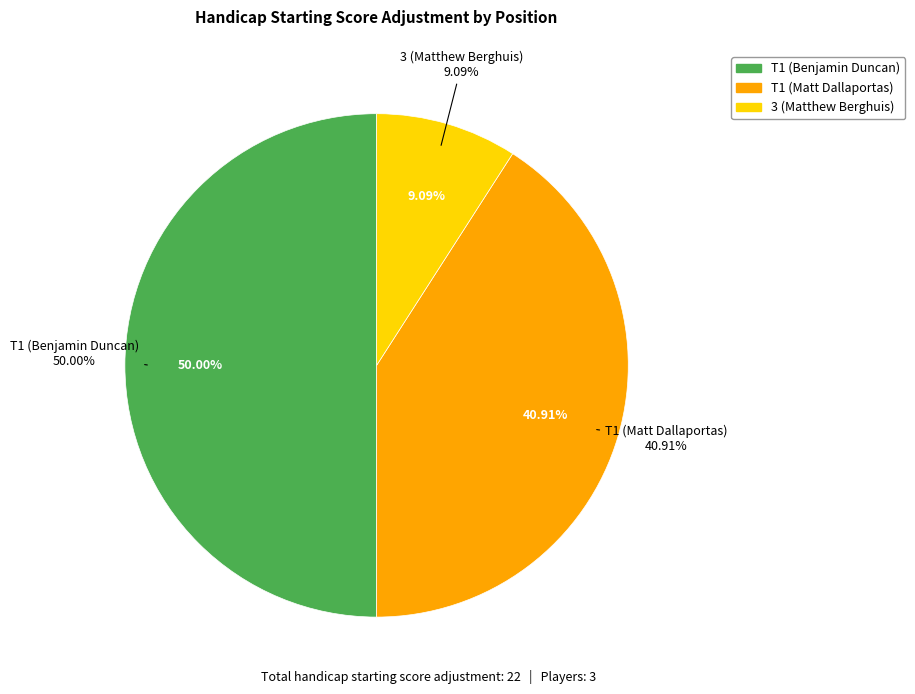

Do T1 (Benjamin Duncan) and 3 (Matthew Berghuis) together represent more than half of the pie?

Yes